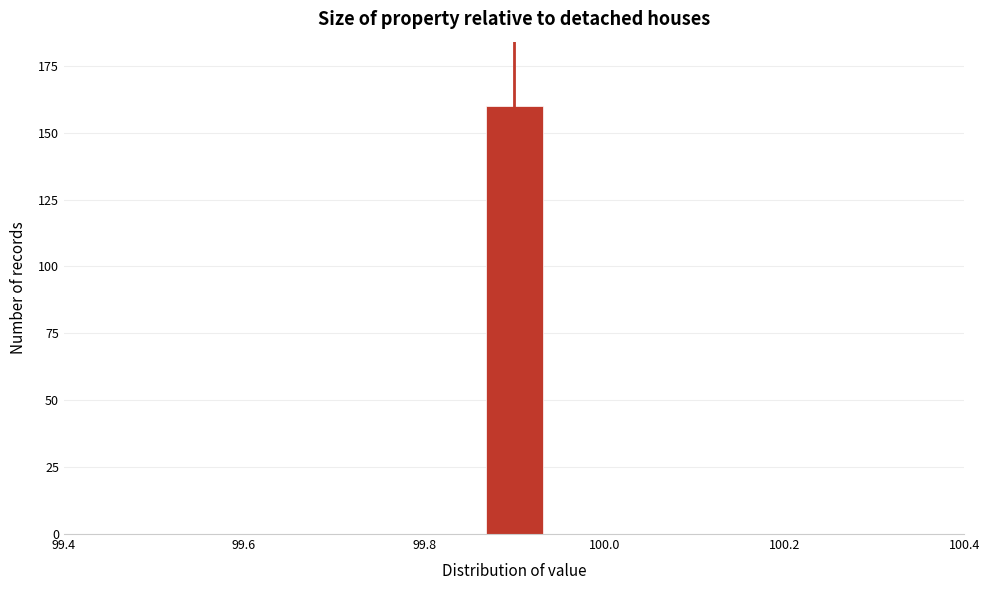

Around what value on the x-axis is the tallest bar? Give the approximate position of its centre, as read against the axis.

99.90